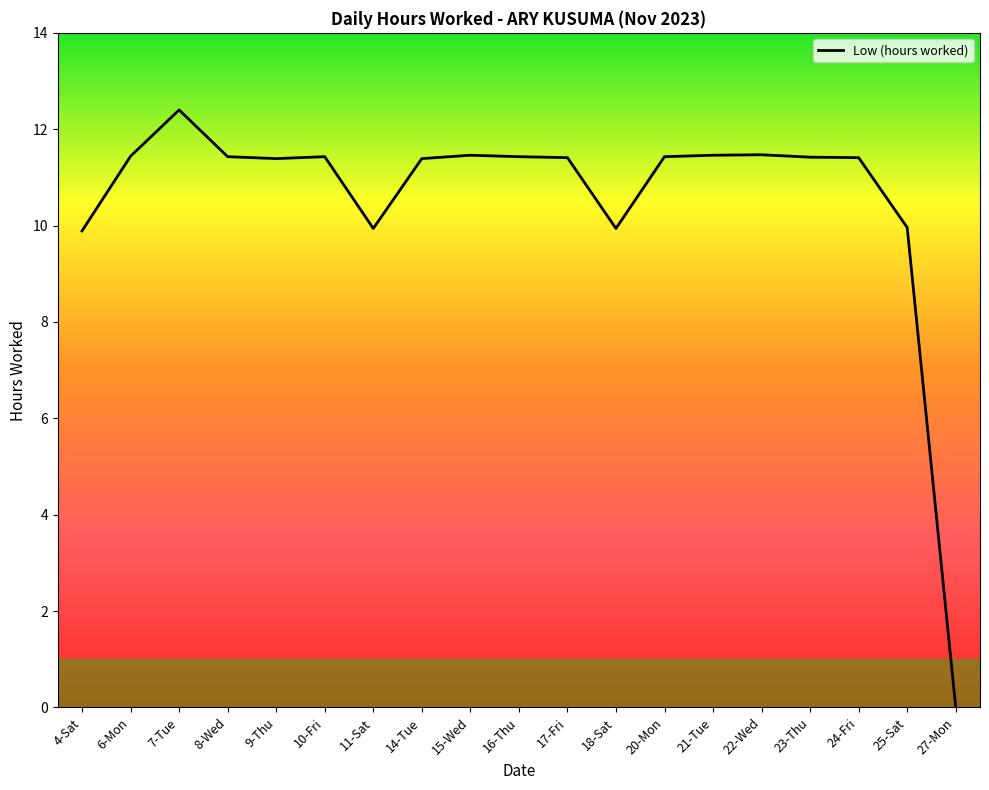

What is the difference between the second highest and minimum values?

11.5